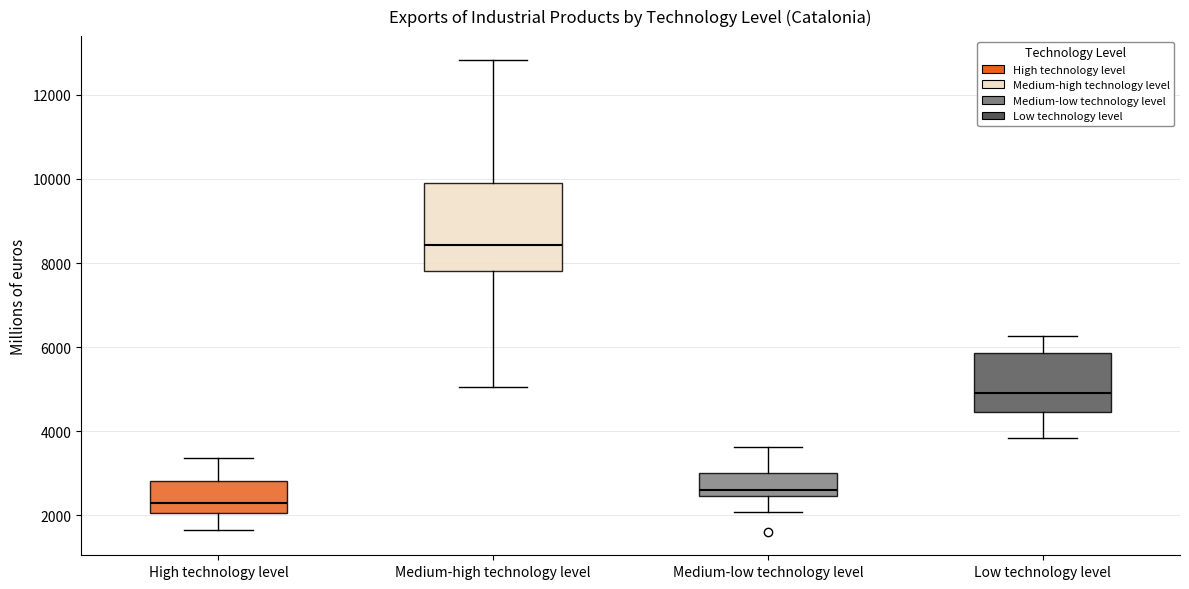

Which box's median line is the lowest?

High technology level